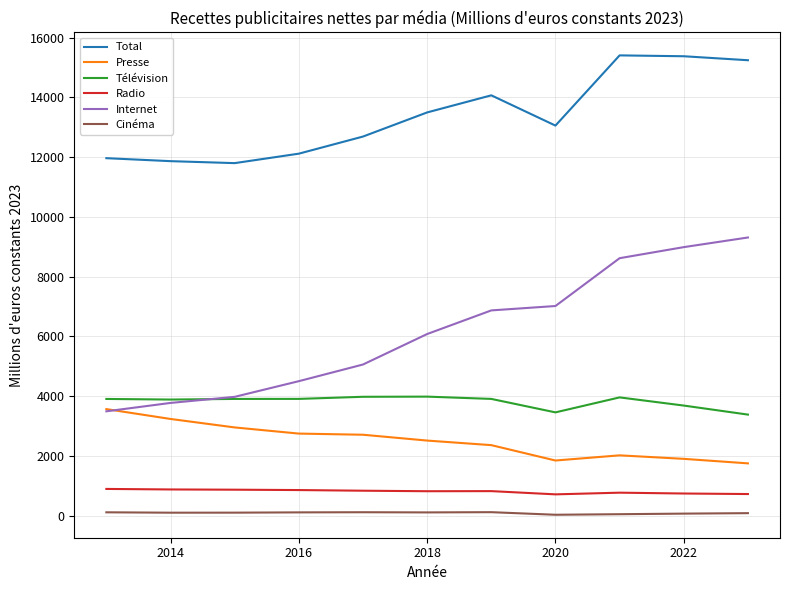

Which series has the largest range (max minus min)?

Internet